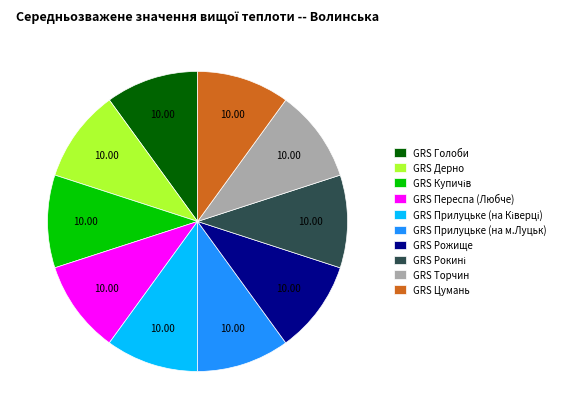

Does GRS Прилуцьке (на м.Луцьк) account for over 50% of the chart?

No